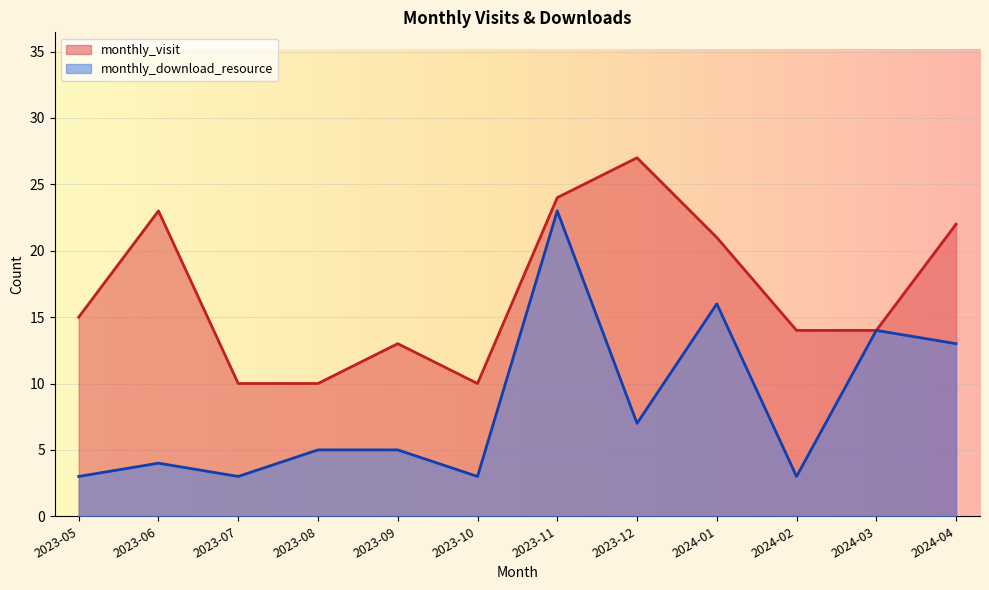

How many values in the monthly_visit series are below 15?

6